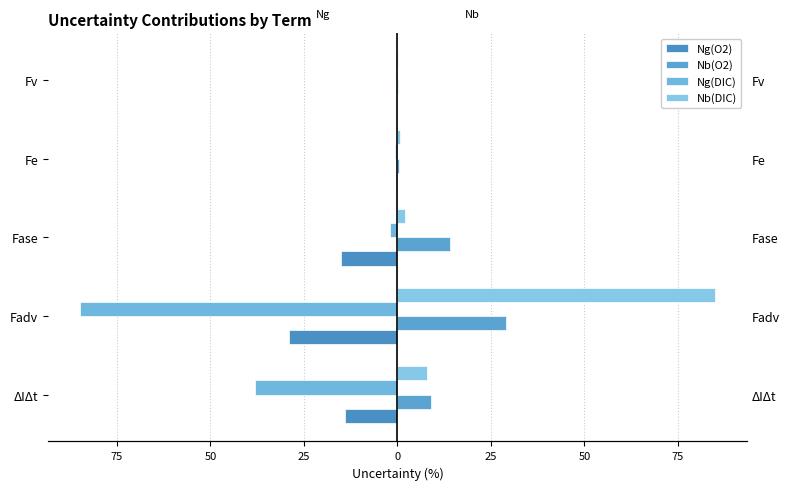

How many groups of bars are there?

5